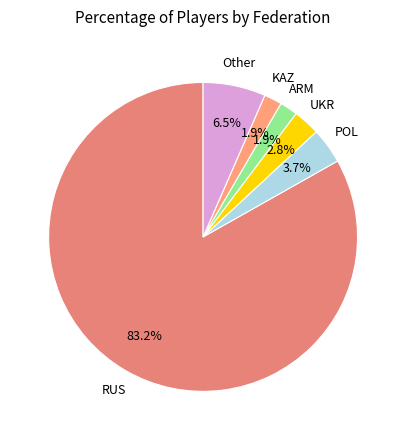

How many segments does this pie chart have?

6